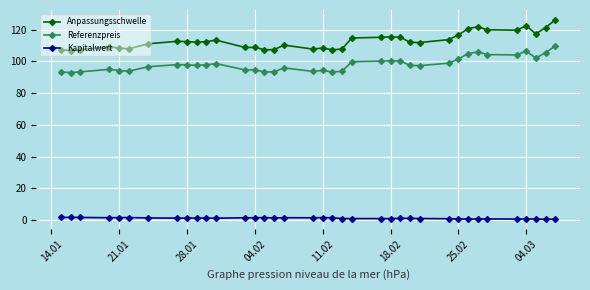

True or false: Anpassungsschwelle has more than 1 interior local peaks.

True